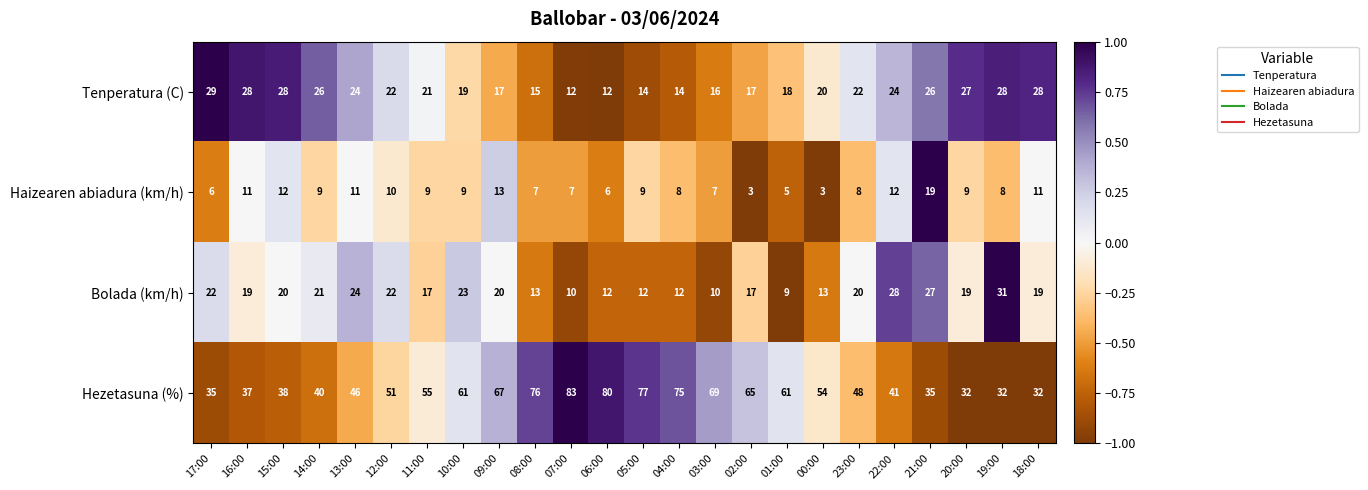

What is the difference between the highest and lowest values at 05:00?

68